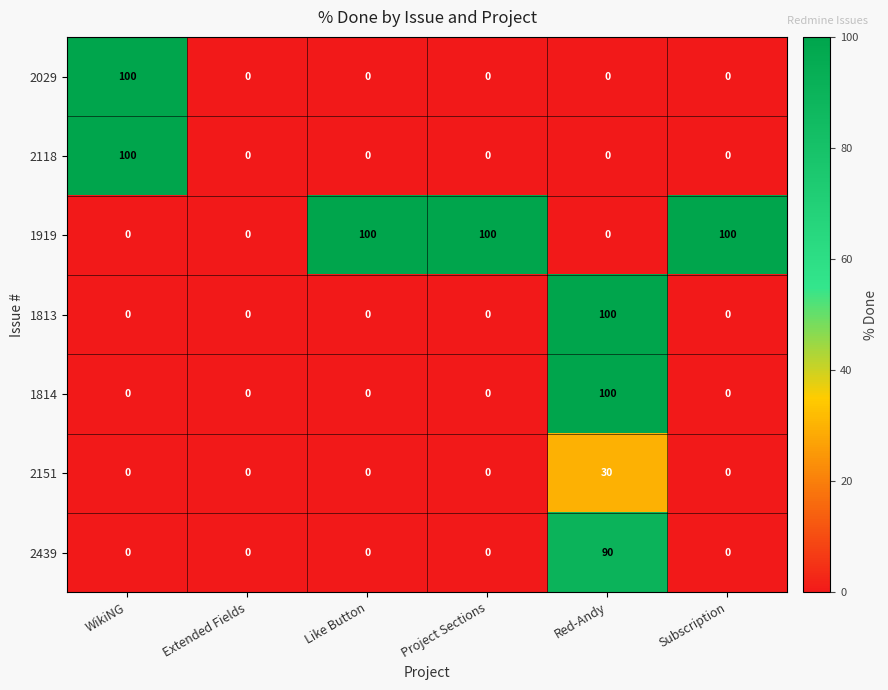

What is the difference between the highest and lowest values at Red-Andy?

100